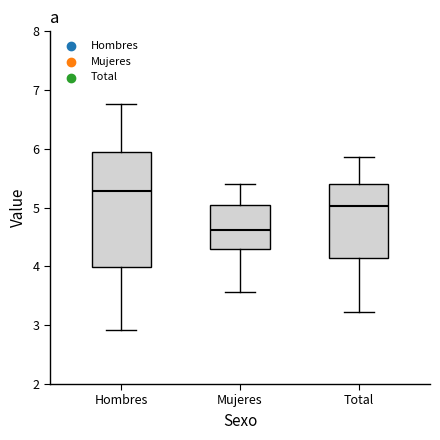

Where does the upper whisker of the box for Total end on the y-axis? The values are not printed on the chart, so give them approximately, as read against the axis.

5.9